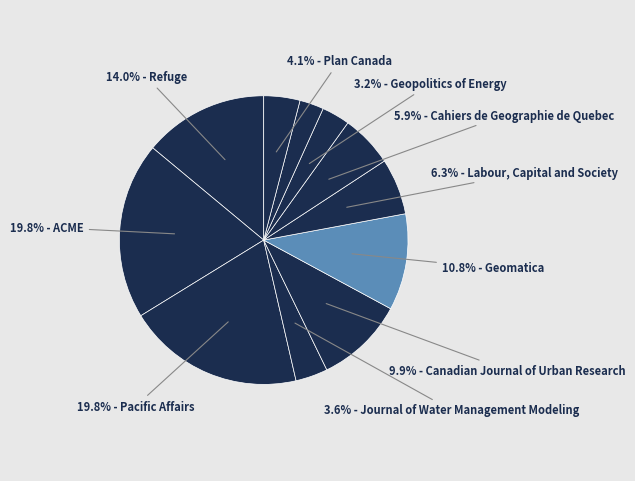

How many slices are in this pie chart?

11